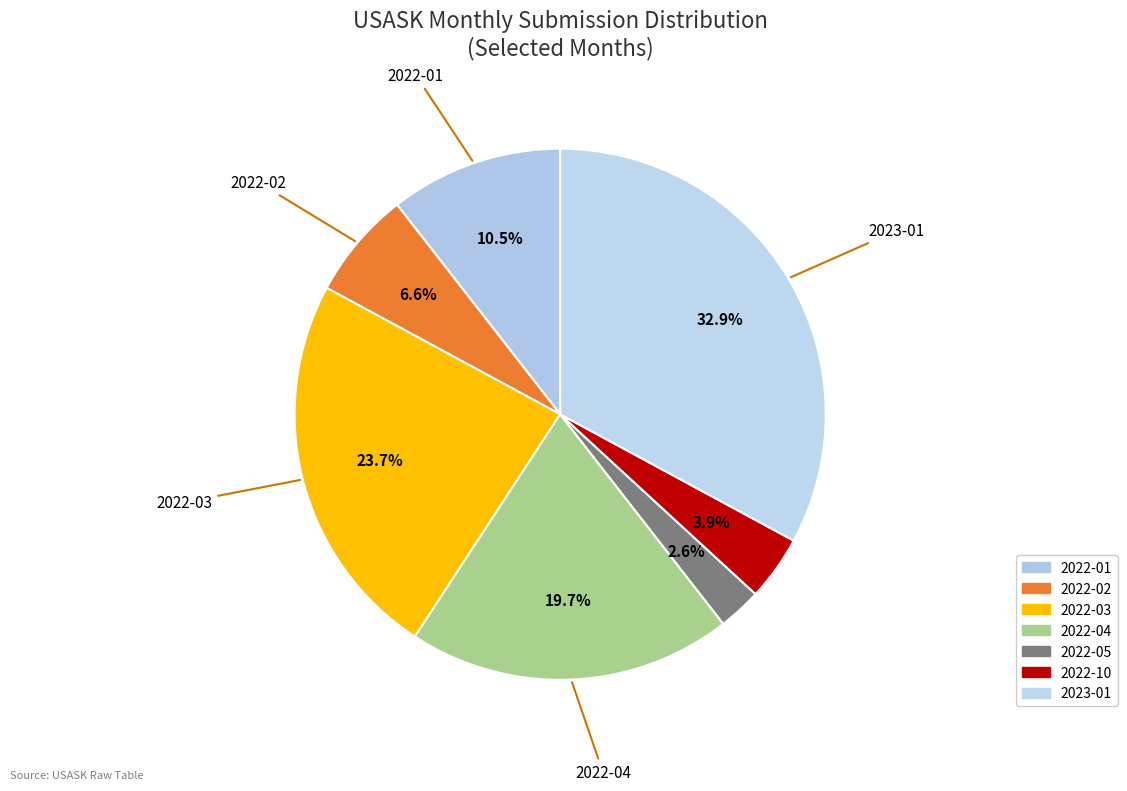

Between 2022-02 and 2022-04, which is larger?

2022-04